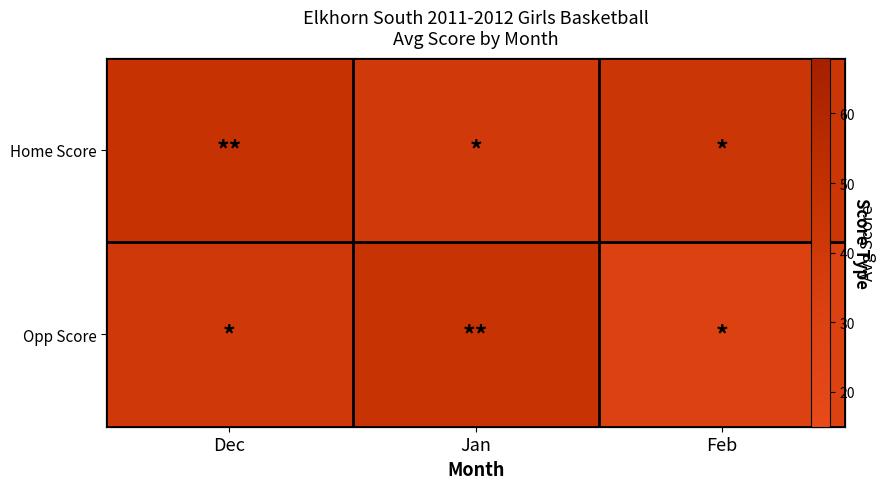

Rank the series by their average value, from highest to lowest.

Home Score, Opp Score